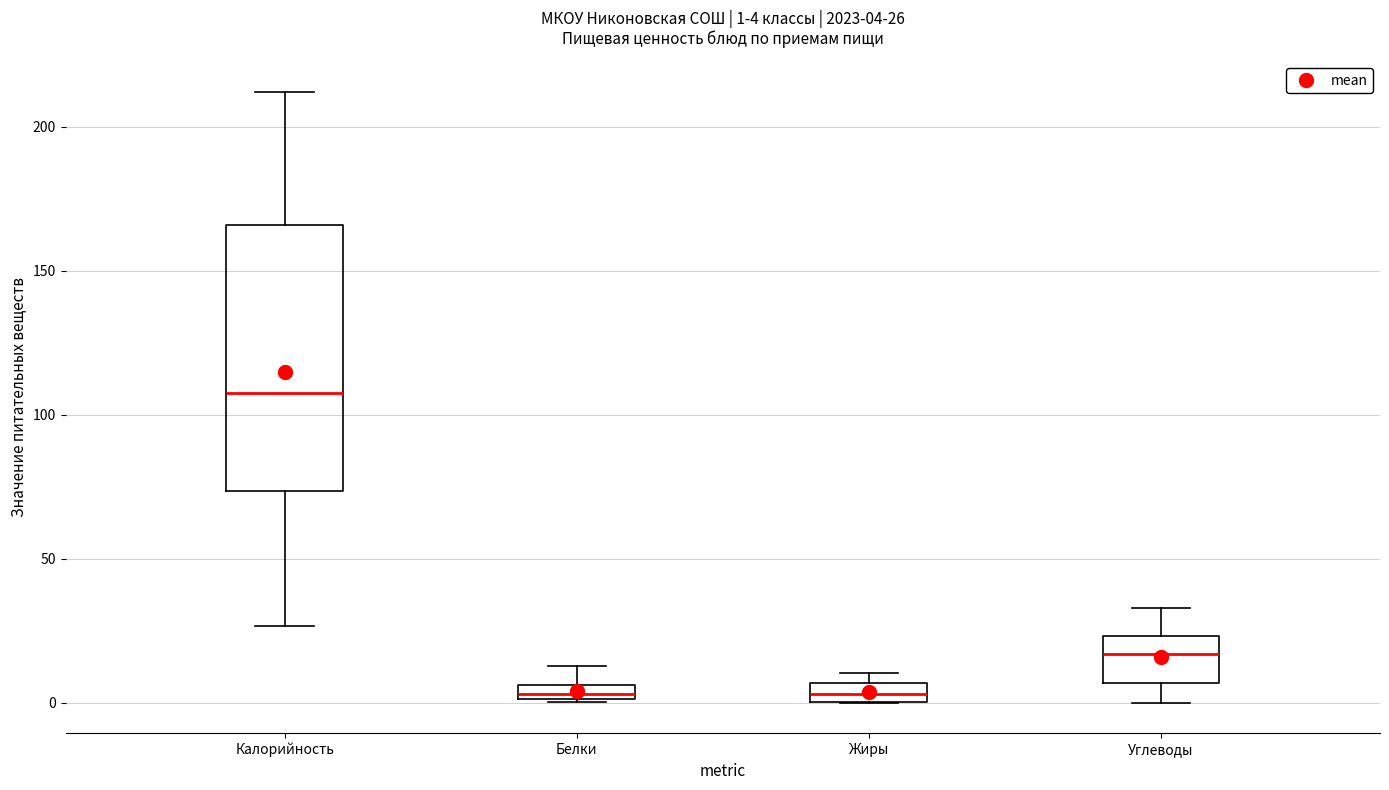

Comparing the boxes themselves (not the whiskers), which one is the tallest?

Калорийность